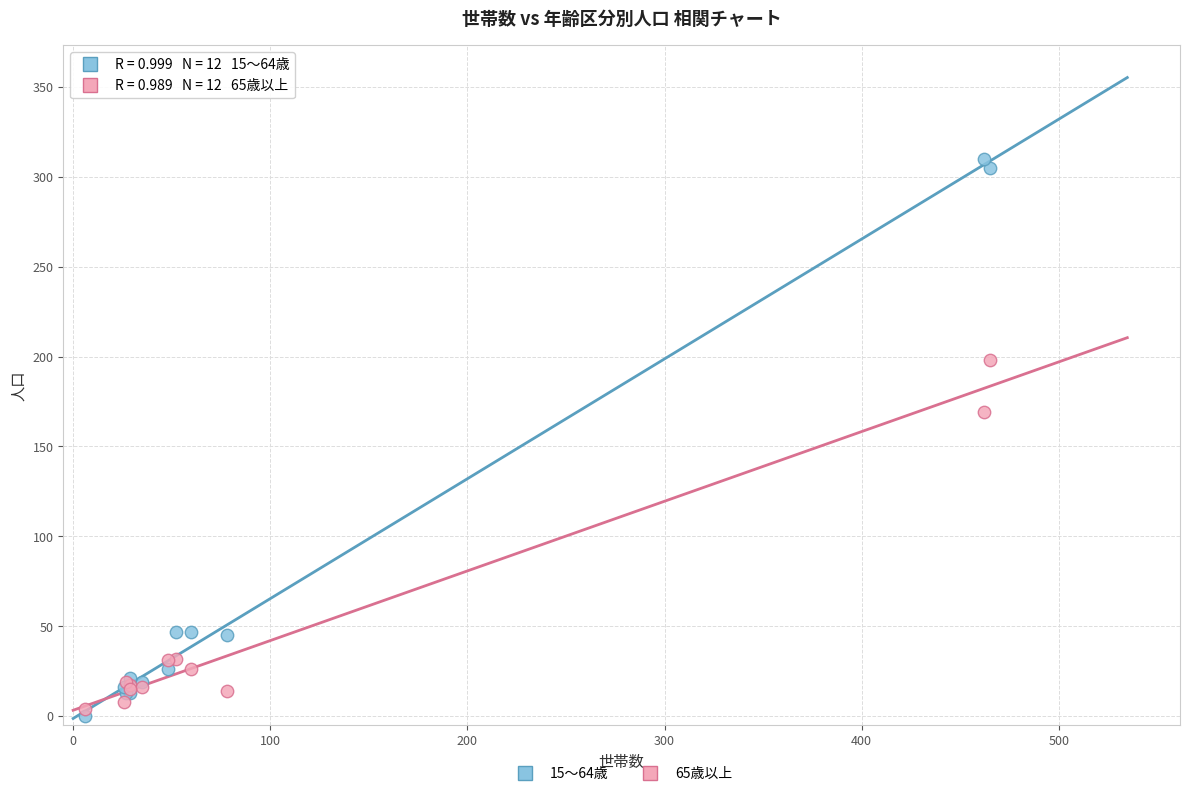

What are all the series names shown in the legend?

15～64歳, 65歳以上